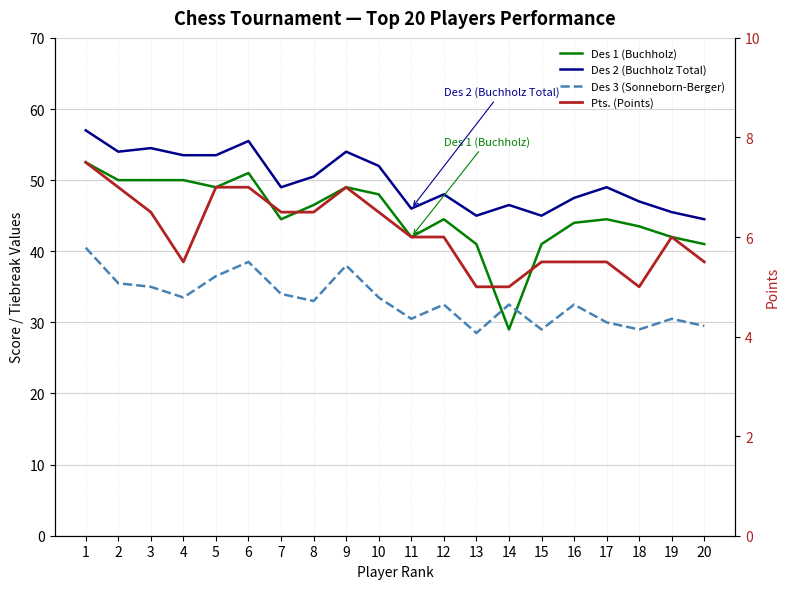

Does the chart have visible grid lines?

Yes